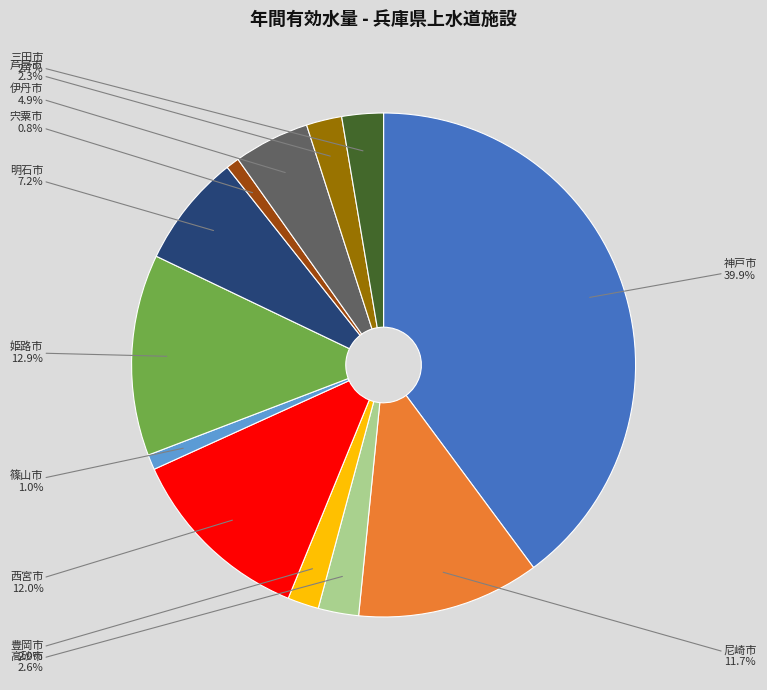

Count the number of slices in the pie.

12